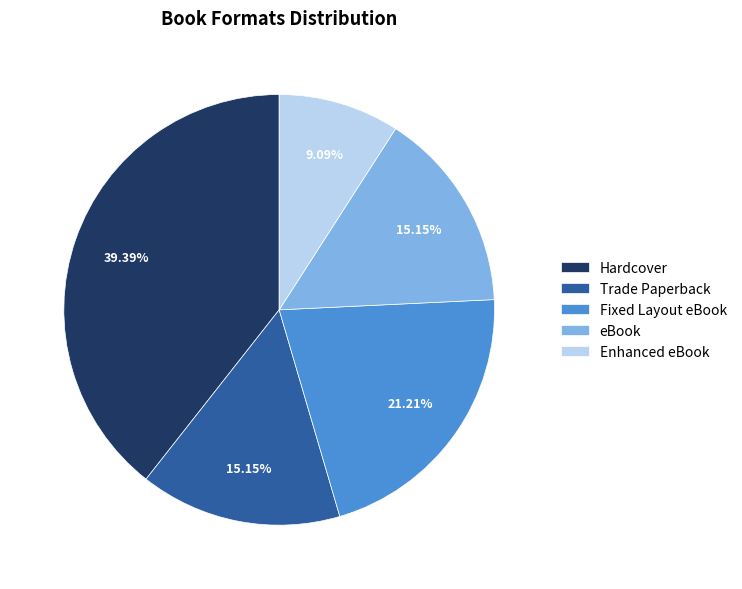

Count the number of slices in the pie.

5